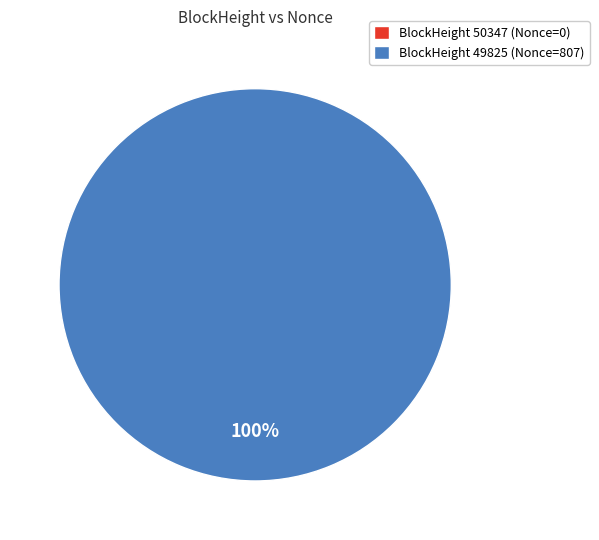

How many slices are in this pie chart?

2